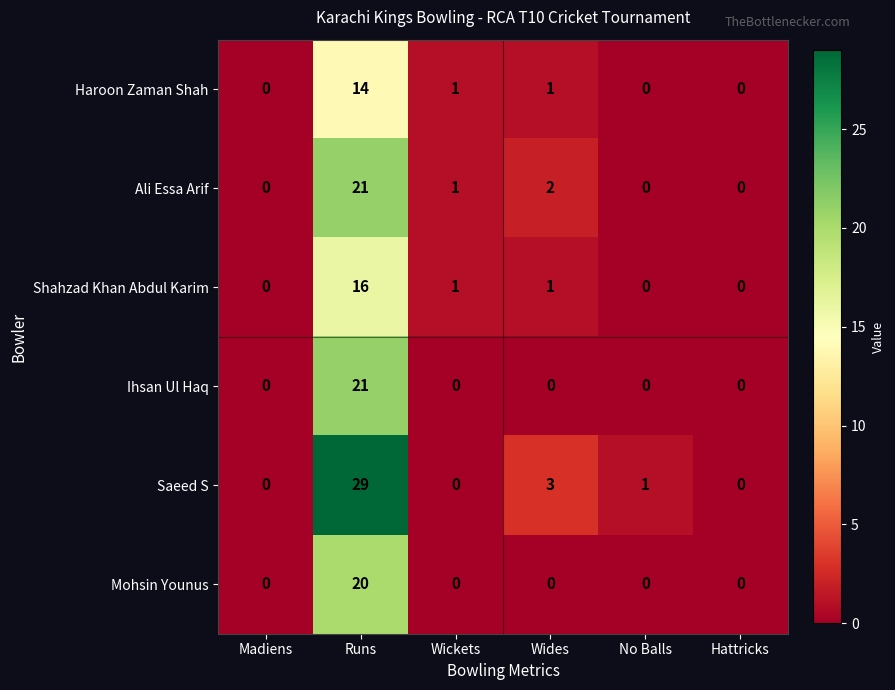

Which series has the largest range (max minus min)?

Saeed S